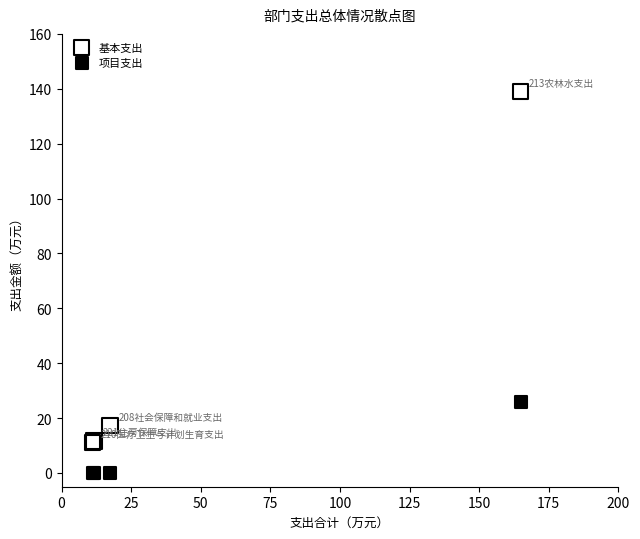

Which series contains the lowest Y value?

项目支出